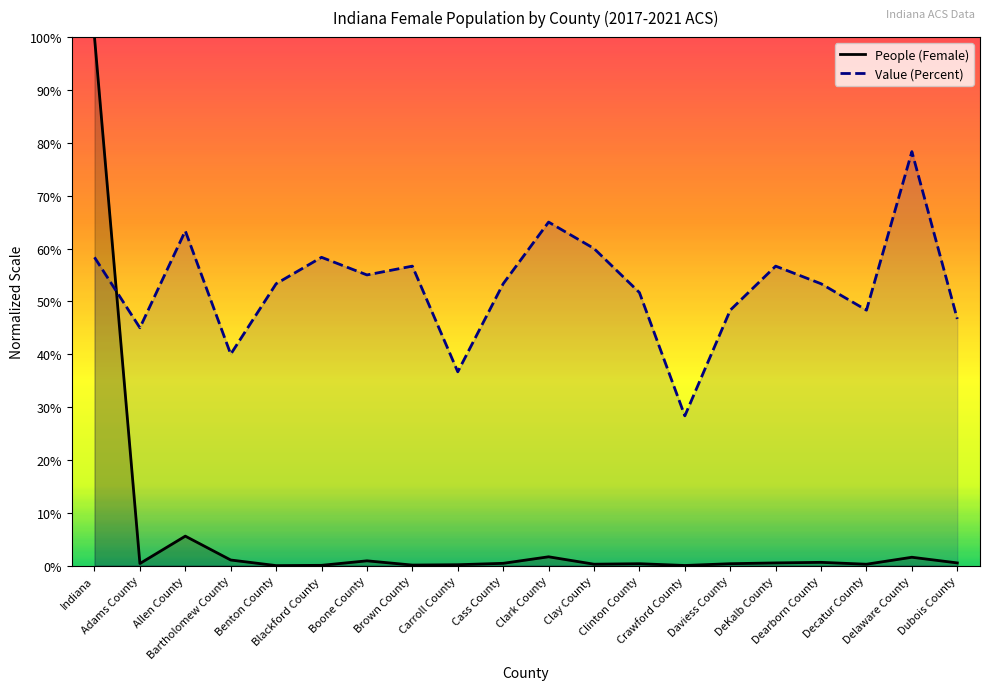

Which series has the largest total across all categories?

Value (Percent)